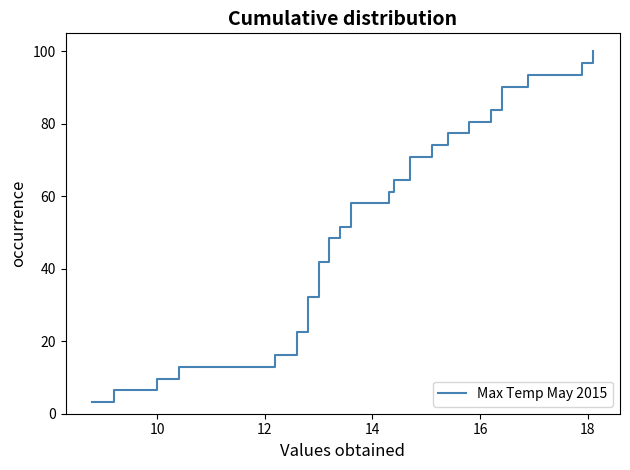

How many series are shown in this chart?

1